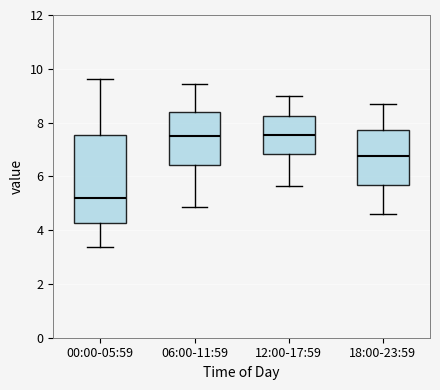

Which box's median line is the lowest?

00:00-05:59